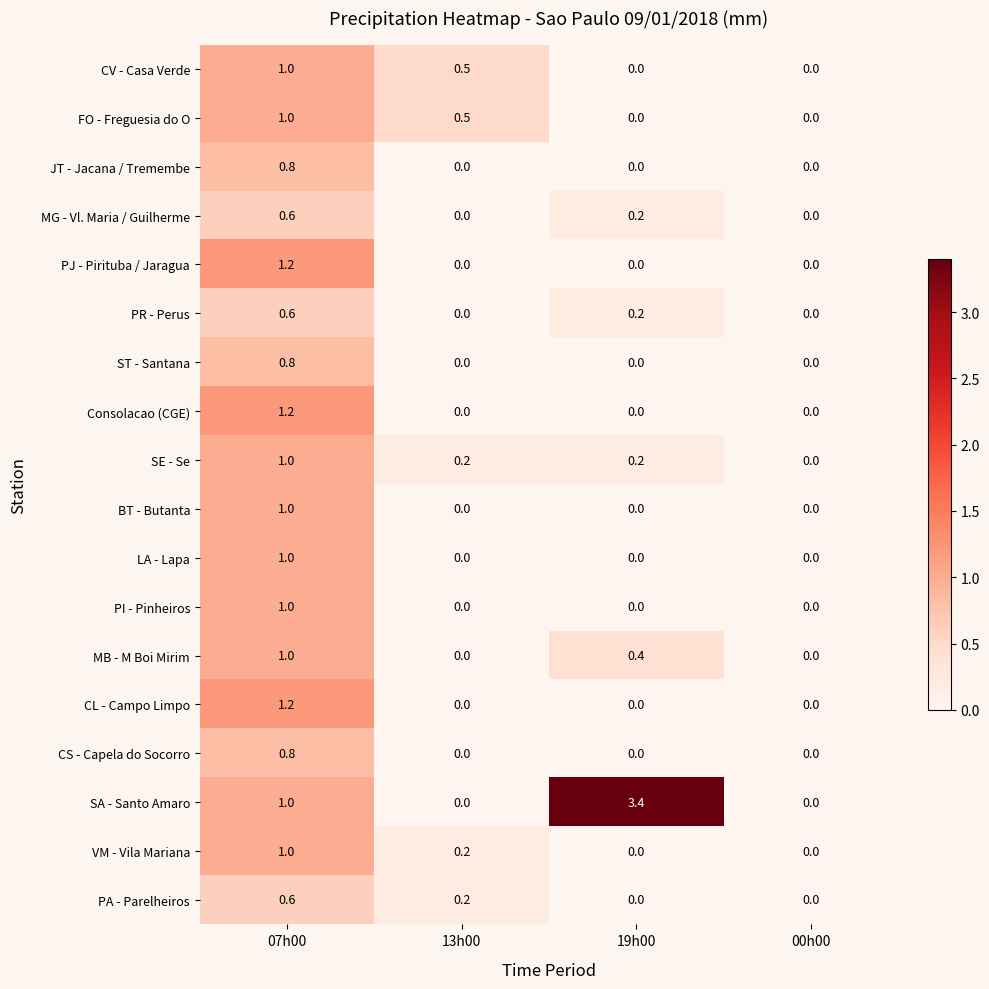

Between 07h00 and 19h00, which series saw the biggest shift?

SA - Santo Amaro